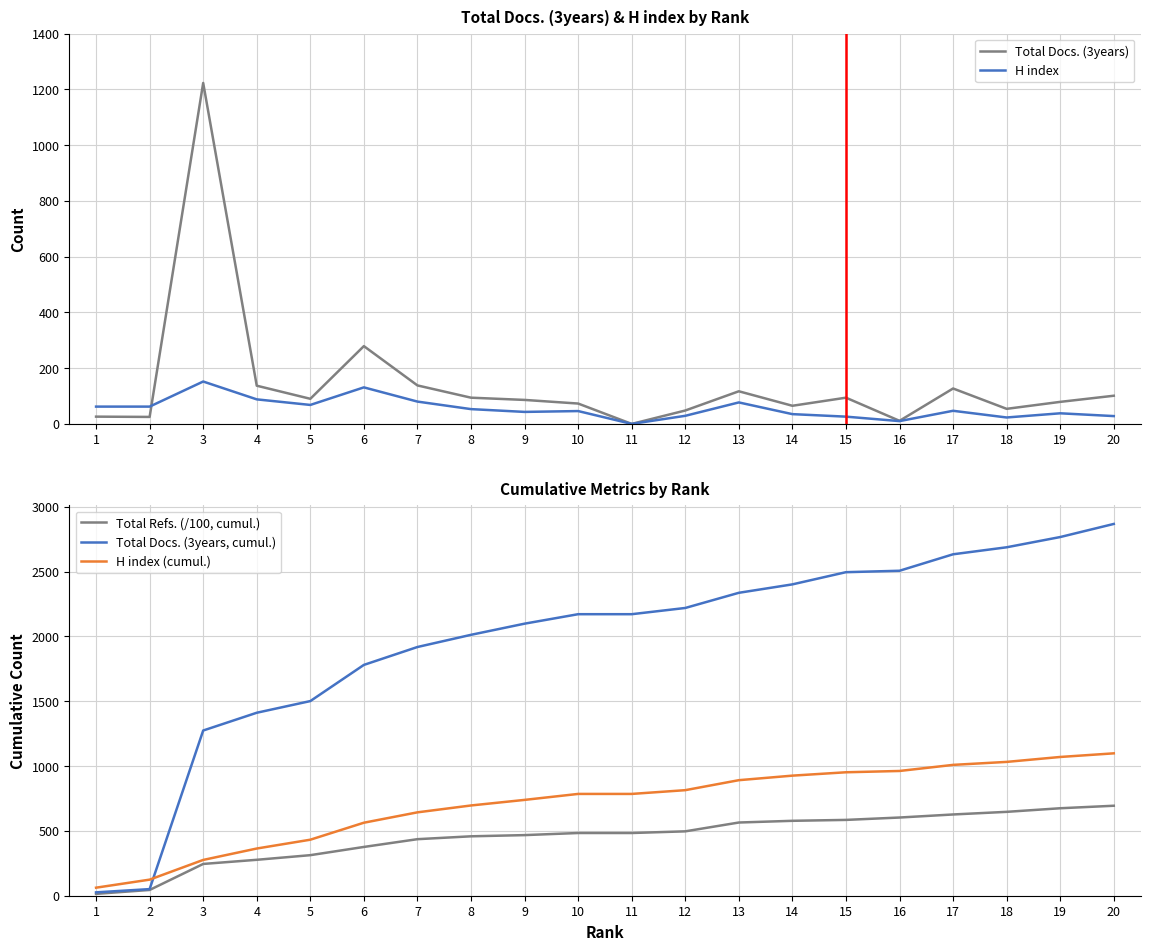

Reading right to left, extract all data points from this chart.

Total Docs. (3years): 101.0	79.0	54.0	127.0	11.0	94.0	65.0	117.0	48.0	0.0	73.0	86.0	94.0	138.0	279.0	90.0	137.0	1223.0	25.0	26.0
H index: 28.0	38.0	23.0	47.0	10.0	26.0	35.0	77.0	29.0	0.0	46.0	43.0	53.0	80.0	131.0	68.0	88.0	152.0	62.0	62.0
Total Refs. (/100, cumul.): 693.9	674.5	646.8	626.6	603.0	584.7	577.7	564.5	496.5	483.6	483.6	467.4	458.2	436.0	376.2	312.8	277.0	245.1	44.4	14.4
Total Docs. (3years, cumul.): 2867.0	2766.0	2687.0	2633.0	2506.0	2495.0	2401.0	2336.0	2219.0	2171.0	2171.0	2098.0	2012.0	1918.0	1780.0	1501.0	1411.0	1274.0	51.0	26.0
H index (cumul.): 1098.0	1070.0	1032.0	1009.0	962.0	952.0	926.0	891.0	814.0	785.0	785.0	739.0	696.0	643.0	563.0	432.0	364.0	276.0	124.0	62.0